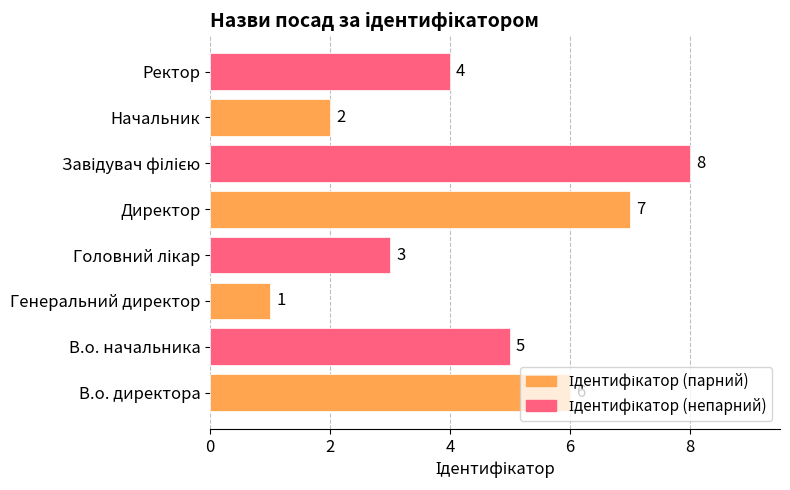

What is the sum of all values?

36